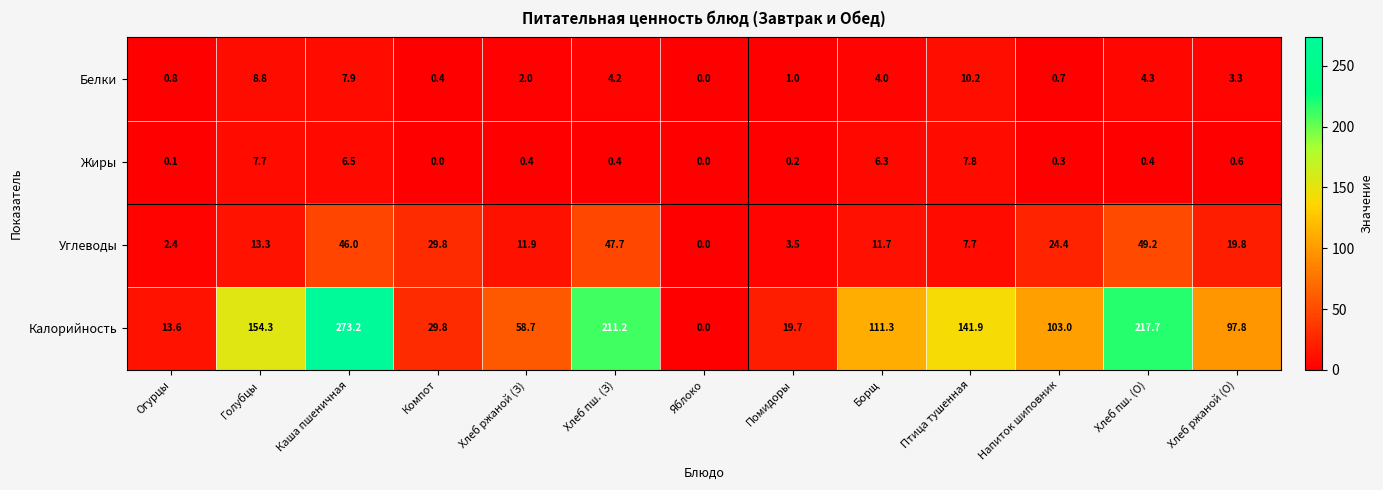

Which category has the highest value across all series?

Каша пшеничная